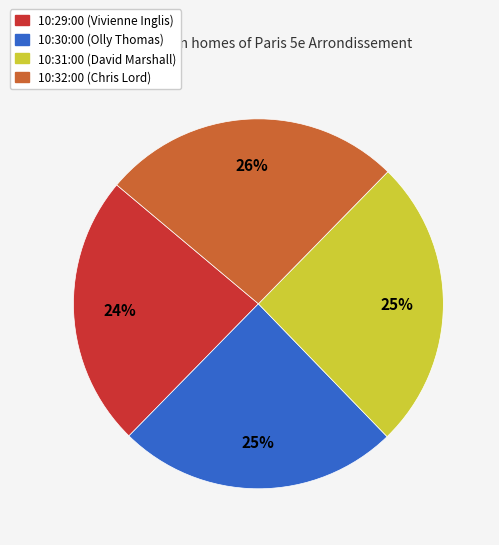

Does 10:30:00 account for over 50% of the chart?

No